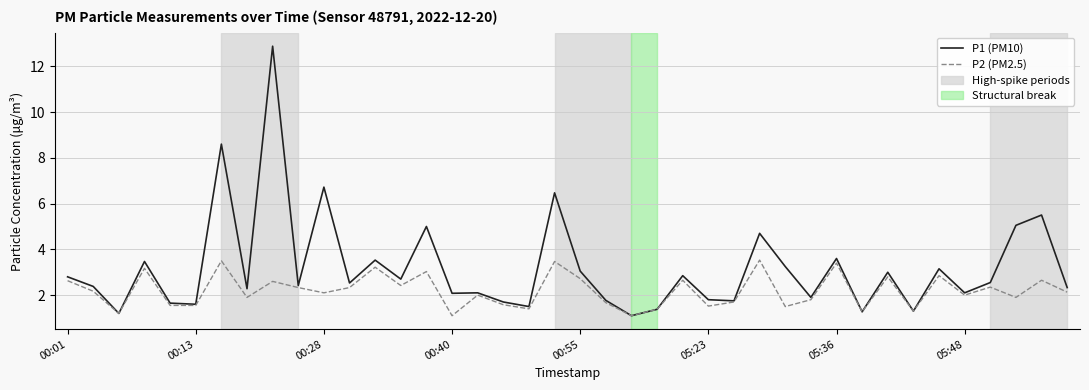

What is the maximum value shown in the chart?

12.9